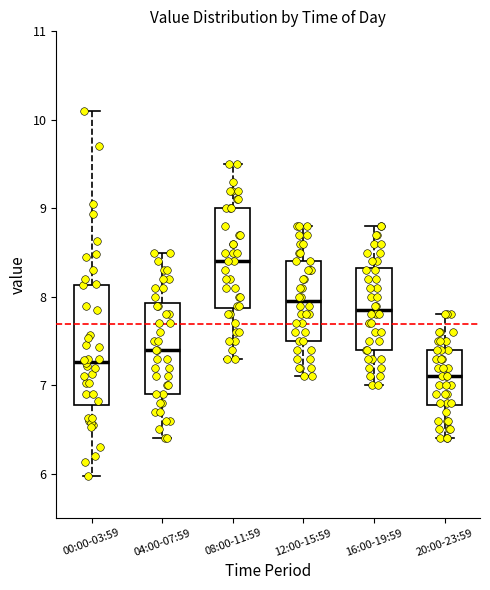

Comparing the boxes themselves (not the whiskers), which one is the tallest?

00:00-03:59